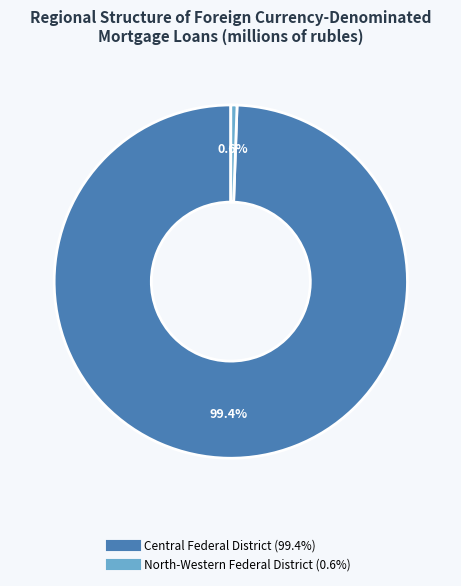

Is there any slice that represents more than half of the pie?

Yes